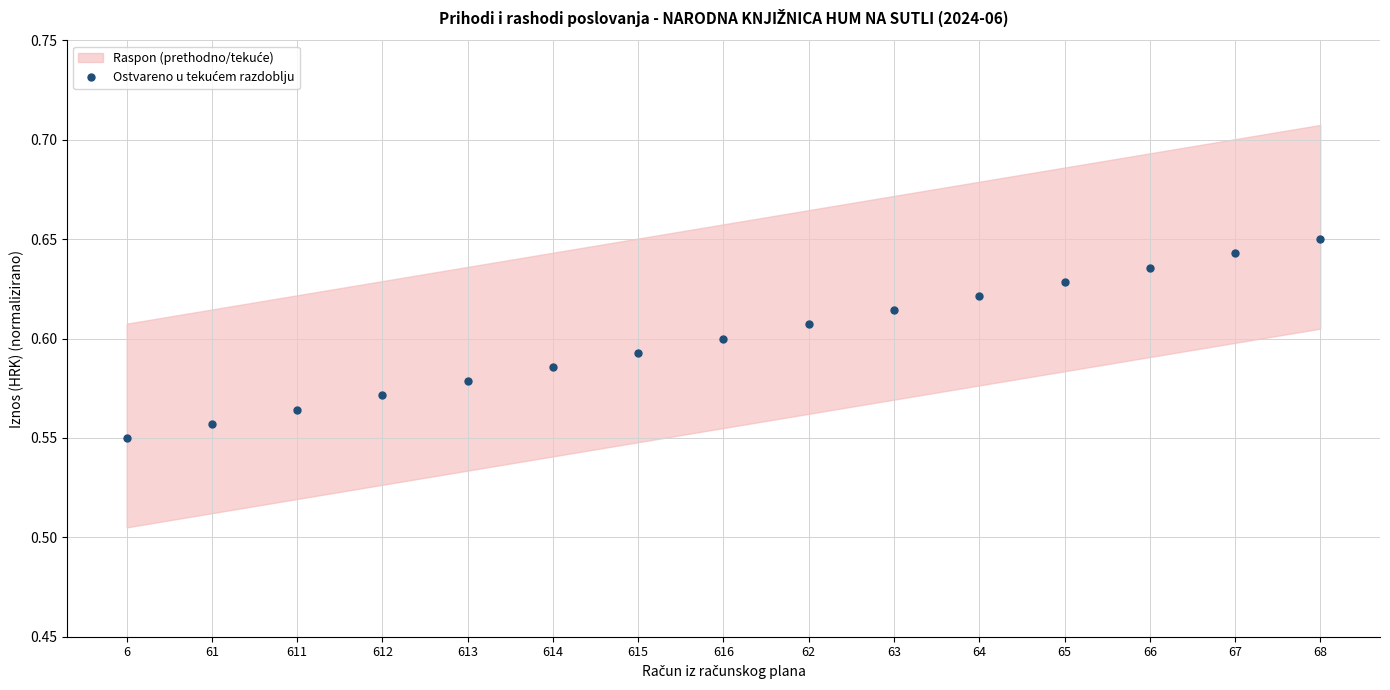

Rank the categories by value from highest to lowest.

68, 67, 66, 65, 64, 63, 62, 616, 615, 614, 613, 612, 611, 61, 6